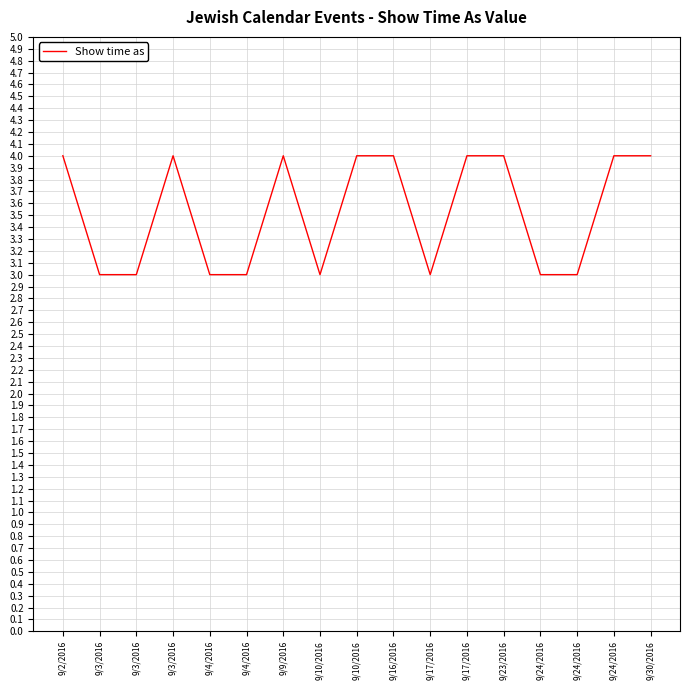

What is the average value?

4